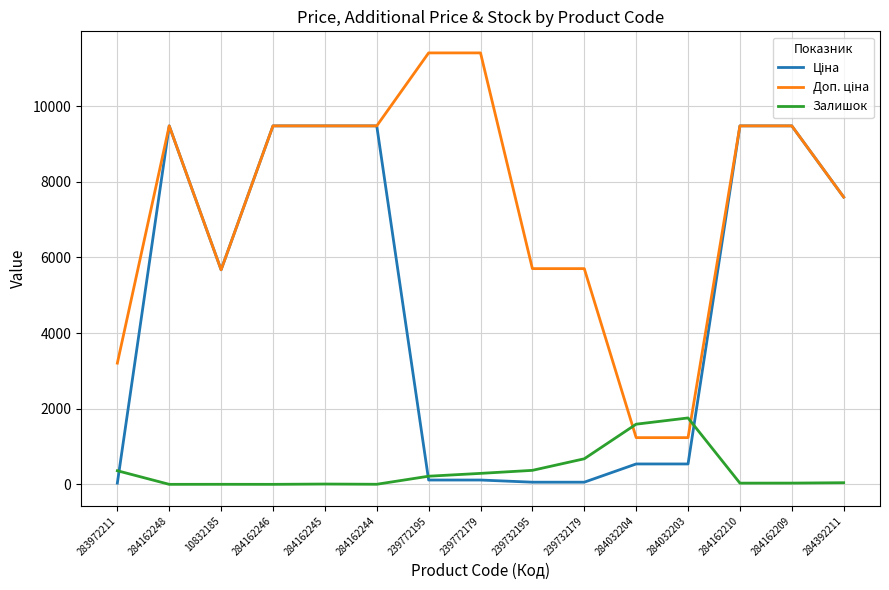

True or false: Залишок and Доп. ціна cross at least once.

True